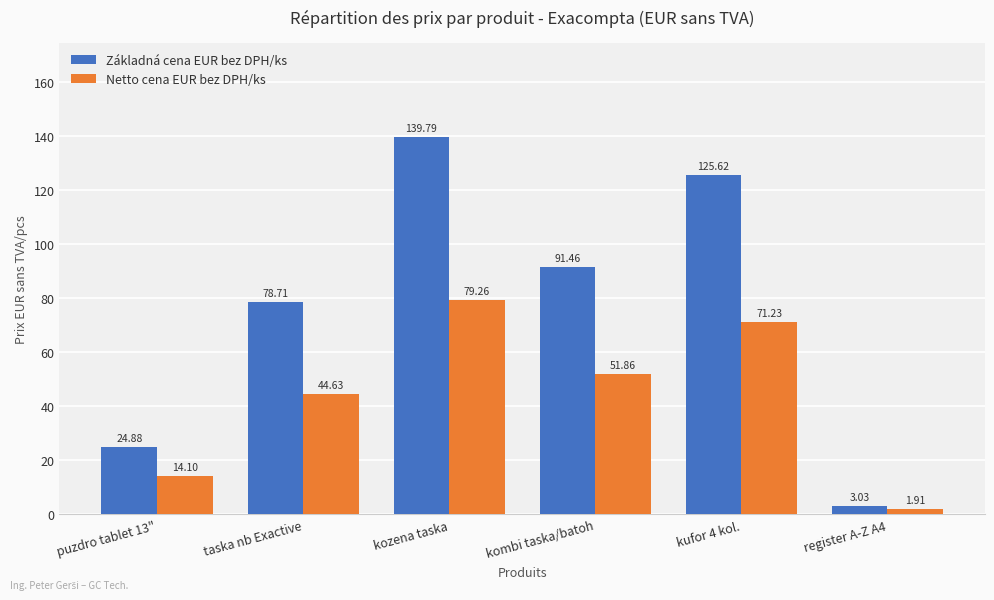

Rank the categories by Základná cena EUR bez DPH/ks value from highest to lowest.

kozena taska, kufor 4 kol., kombi taska/batoh, taska nb Exactive, puzdro tablet 13", register A-Z A4